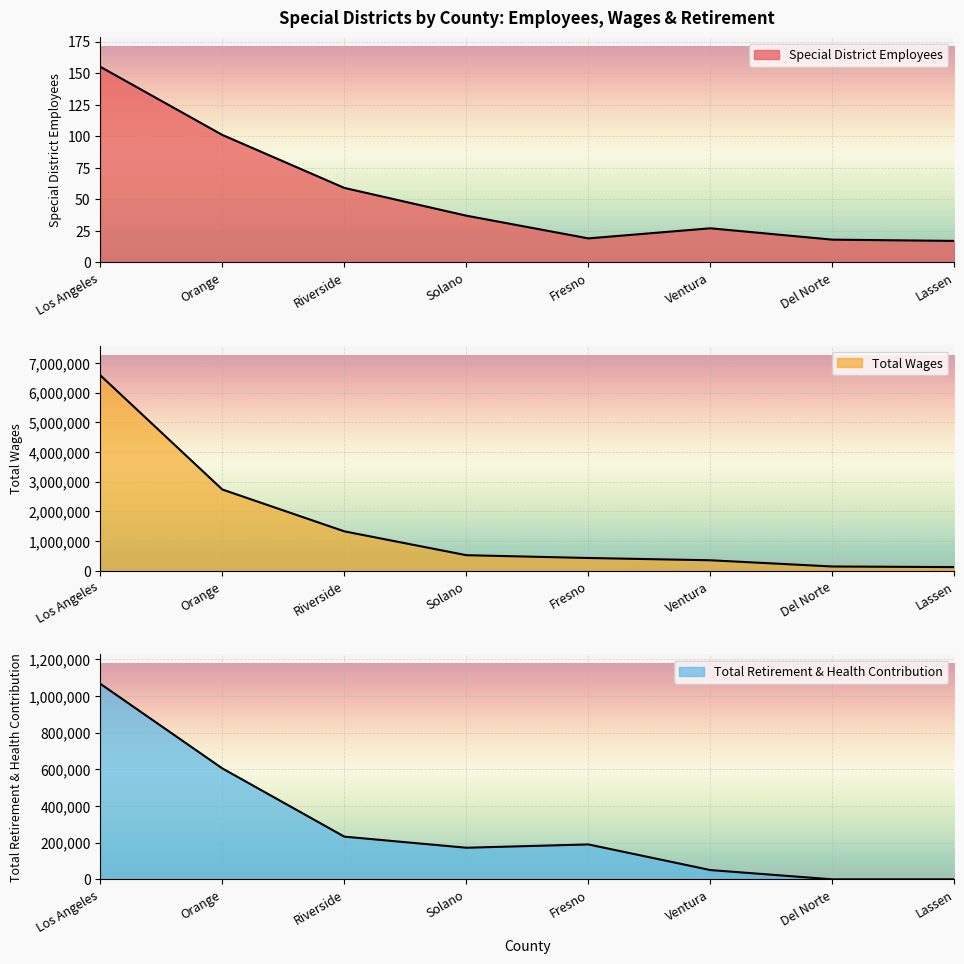

The value of Total Wages at Orange is 4033046. True or false?

False